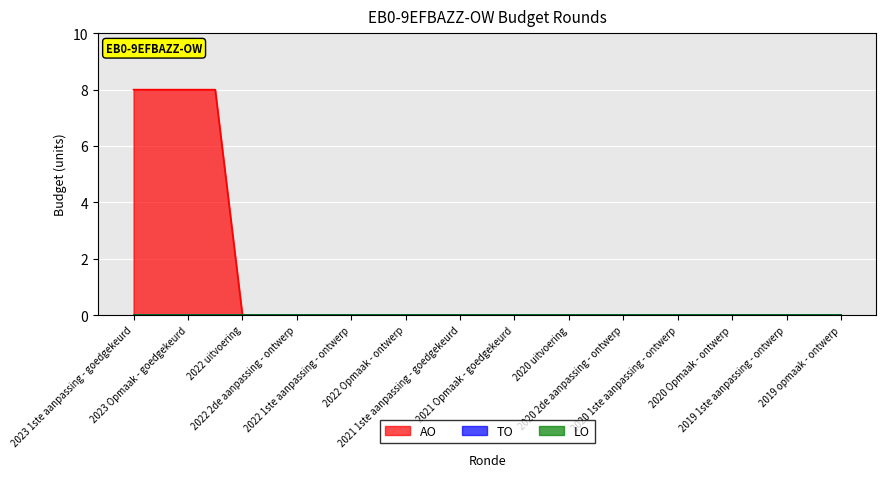

List the series in order of their peak value, lowest first.

TO, LO, AO